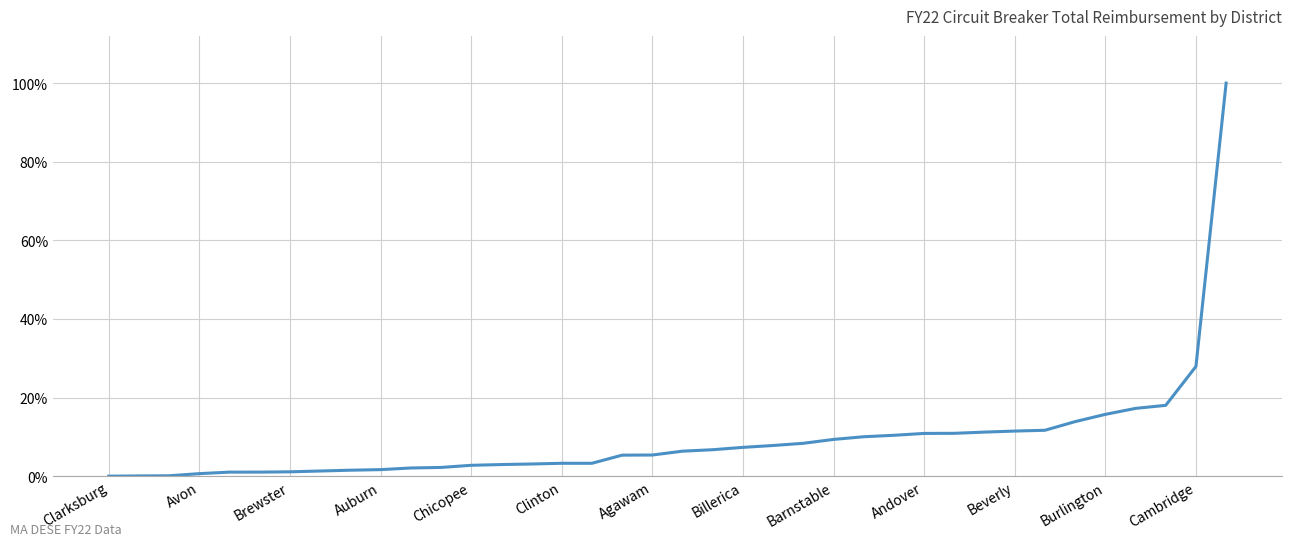

What is the greatest value displayed?

100.0